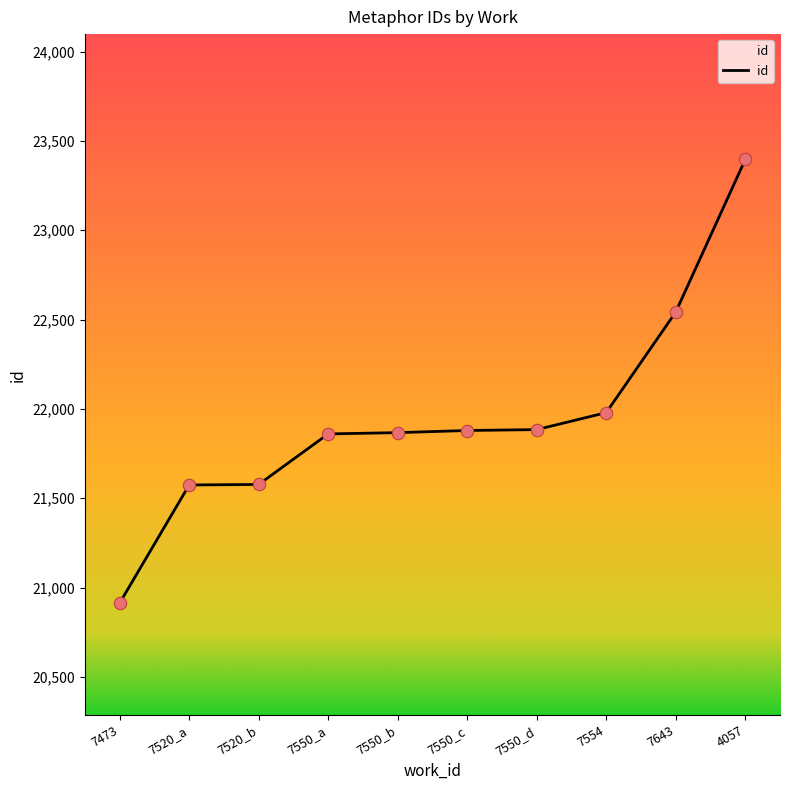

Which has a higher value, 4057 or 7473?

4057